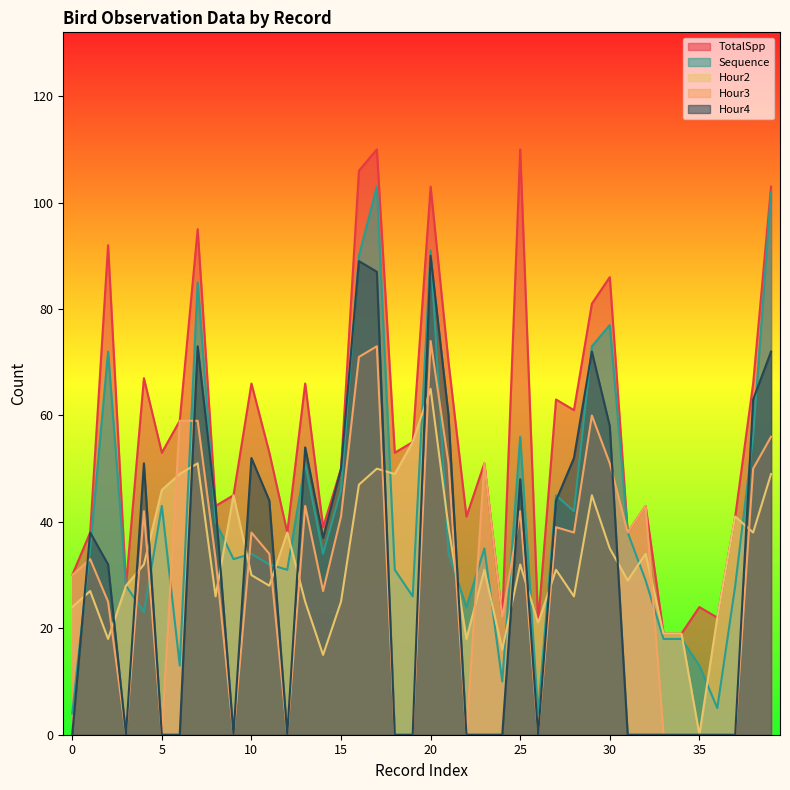

What is the value of the Hour3 point at the 31st from the left?

51